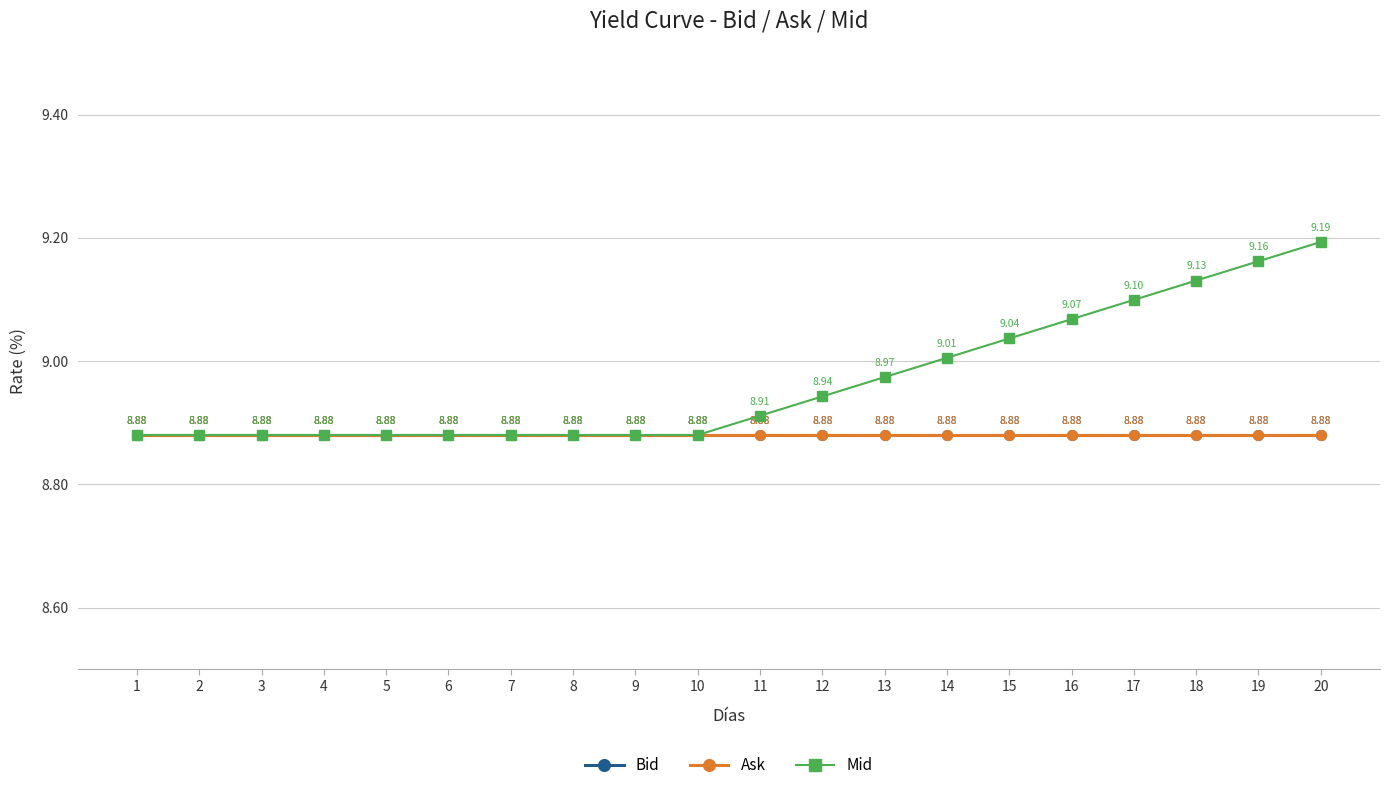

Does the chart have visible grid lines?

Yes